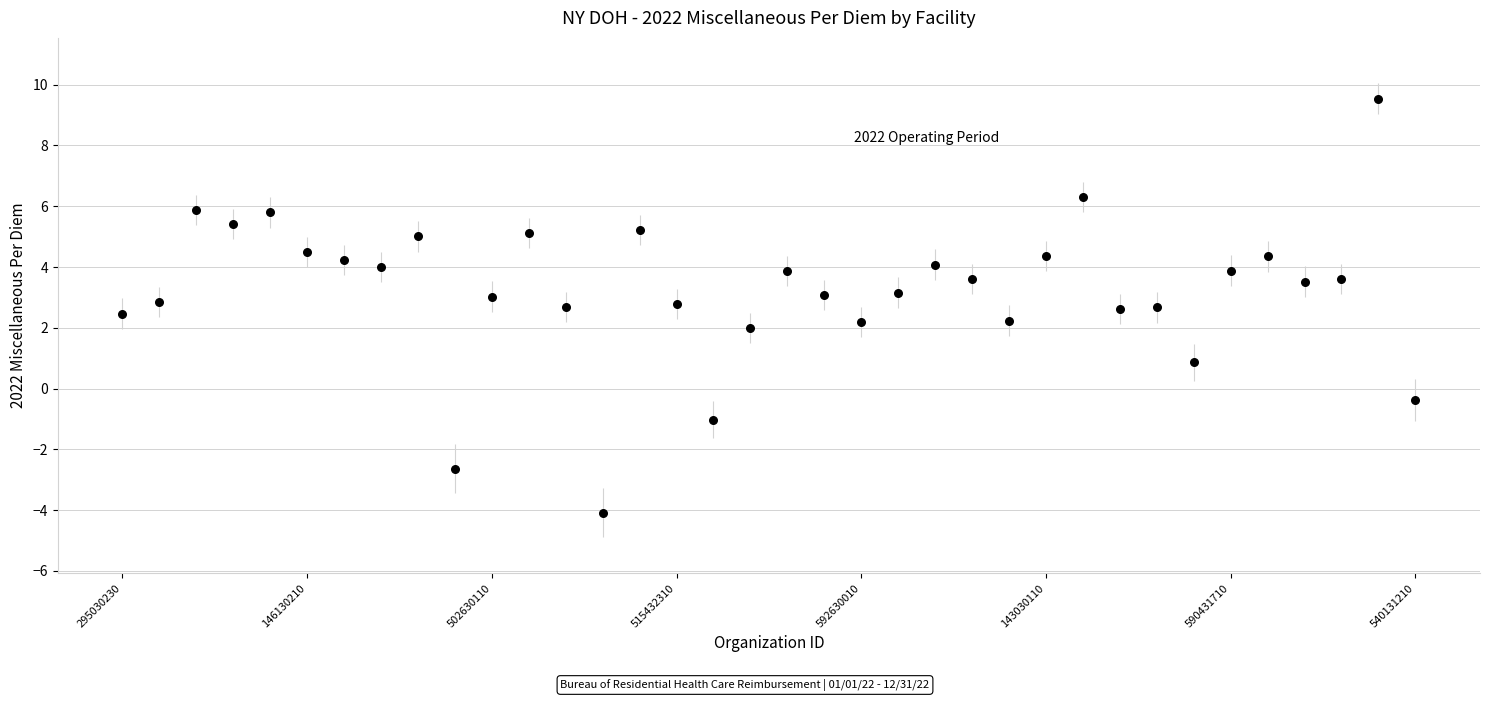

What is the range of Y values (max minus min)?

13.6